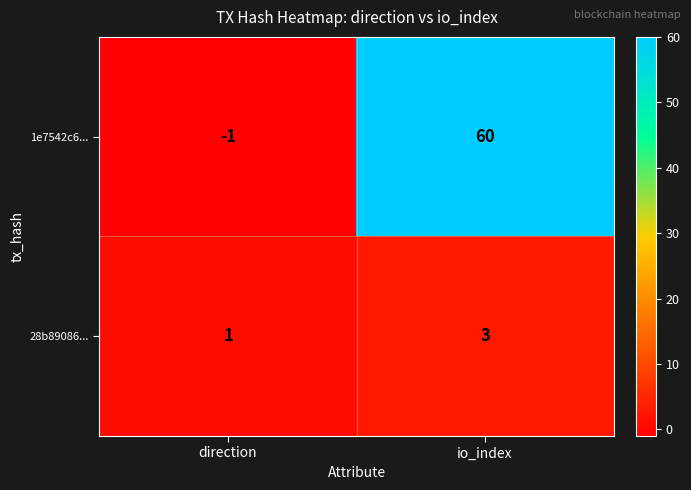

At which category is the sum across all series the highest?

io_index